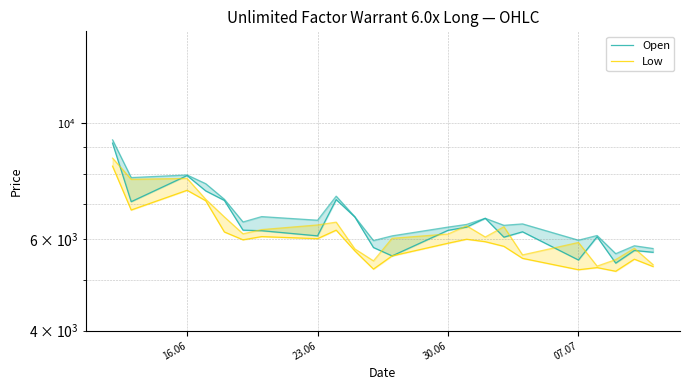

What is the minimum value shown in the chart?

5200